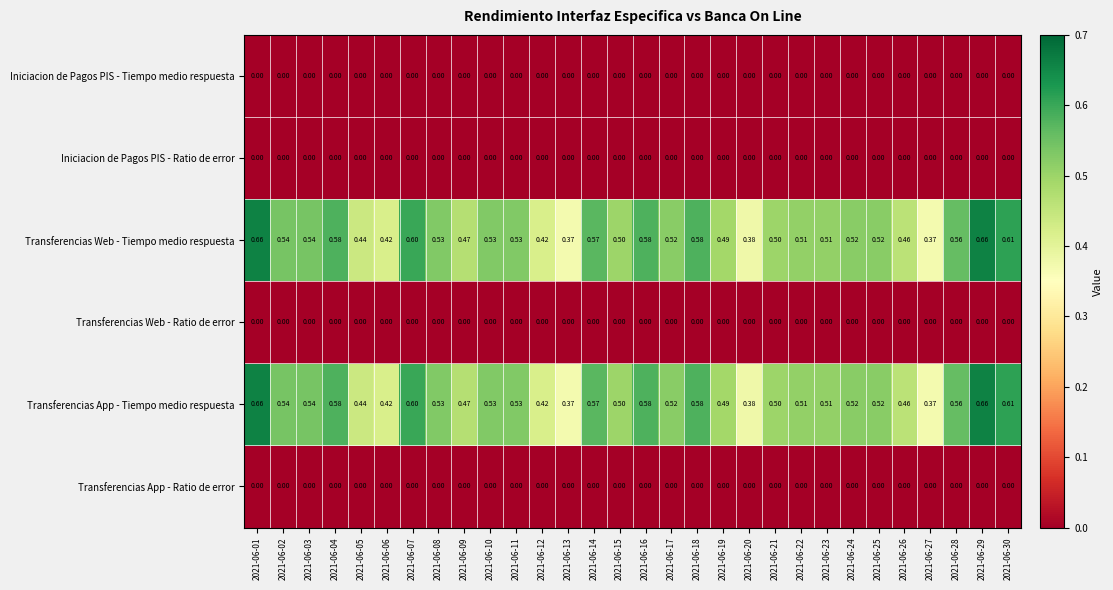

How many series are shown in this chart?

6